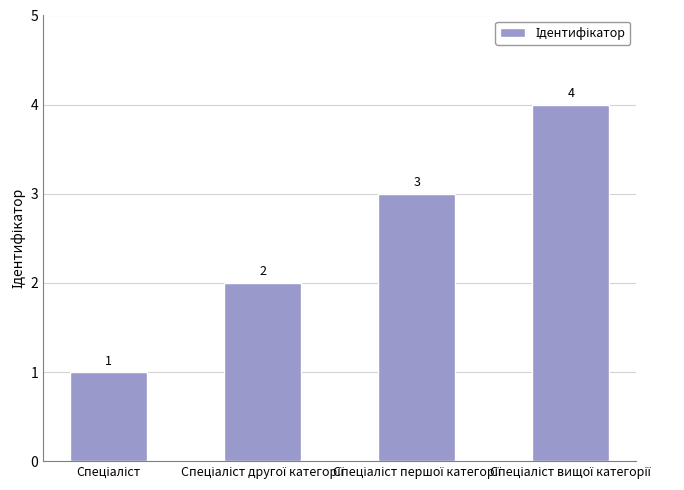

What is the value of the 2nd bar from the left?

2